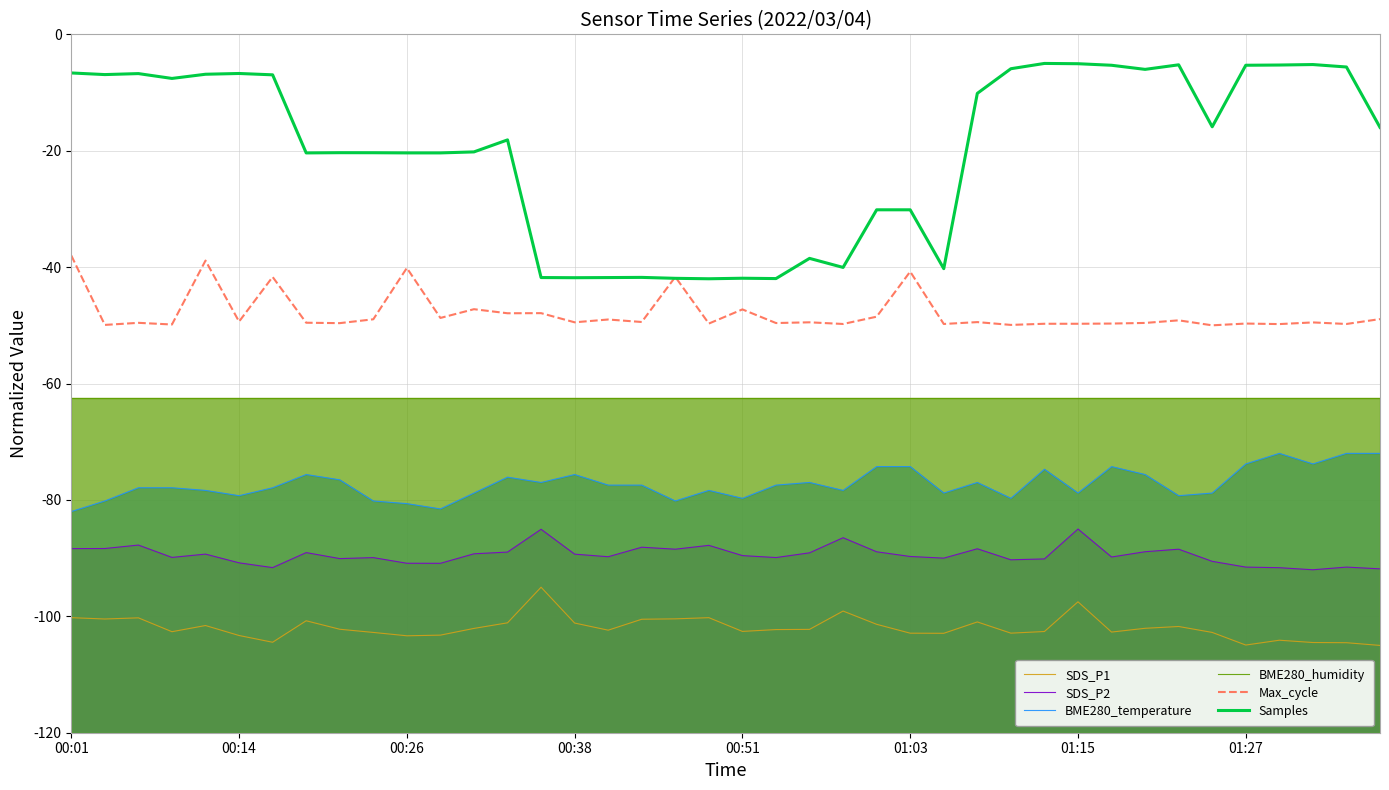

What is the value of the Samples point at the 33rd from the left?

-6.0